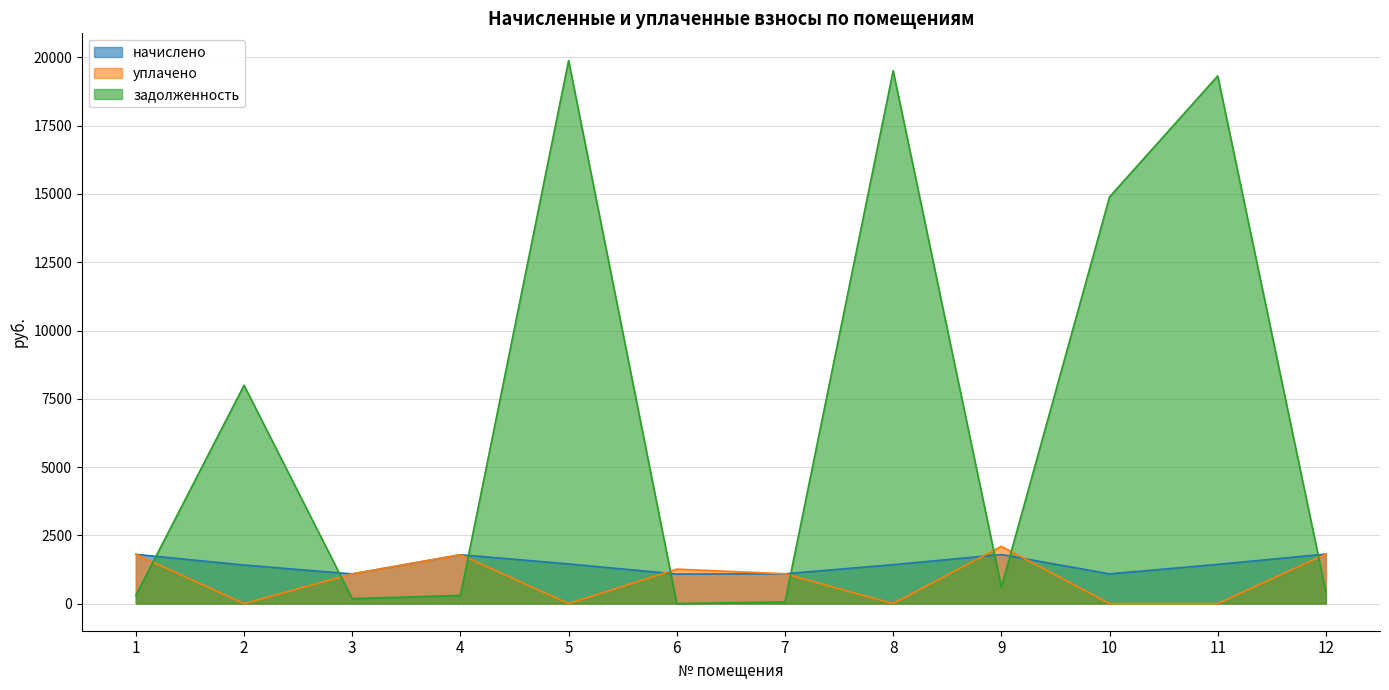

At which label does начислено first exceed 1434?

1